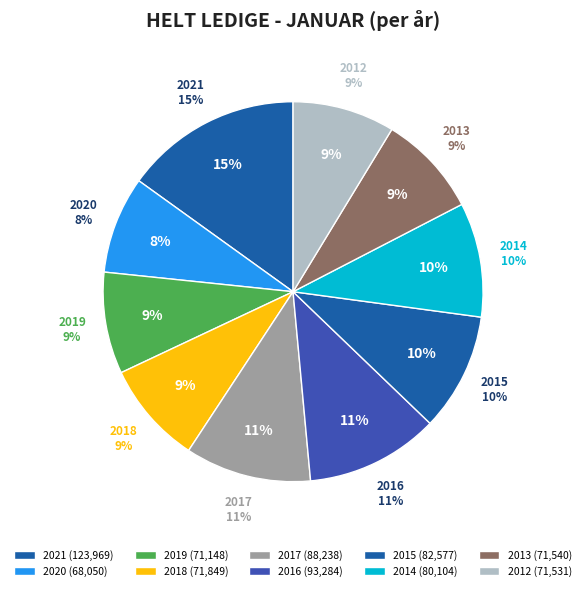

Rank the categories by Januar value from lowest to highest.

2020, 2019, 2012, 2013, 2018, 2014, 2015, 2017, 2016, 2021